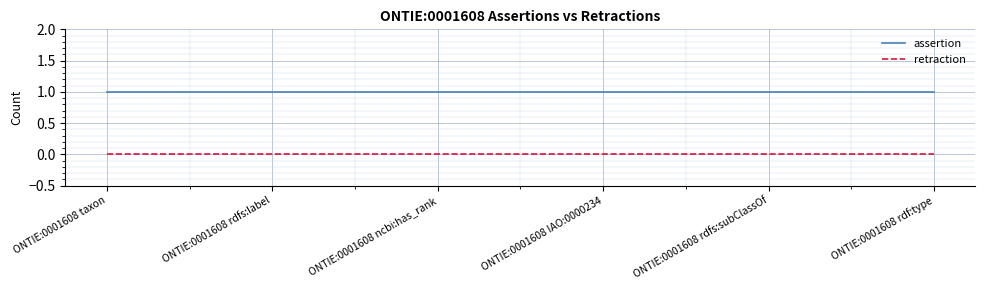

True or false: retraction and assertion cross at least once.

False